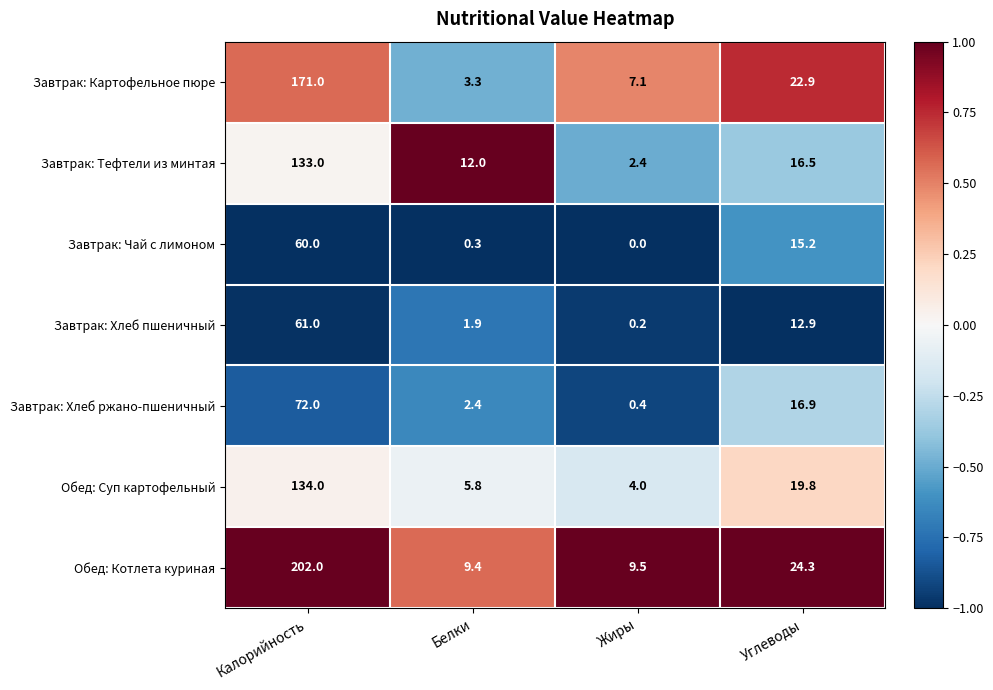

Where is Завтрак: Тефтели из минтая nearest to the value 67?

Углеводы